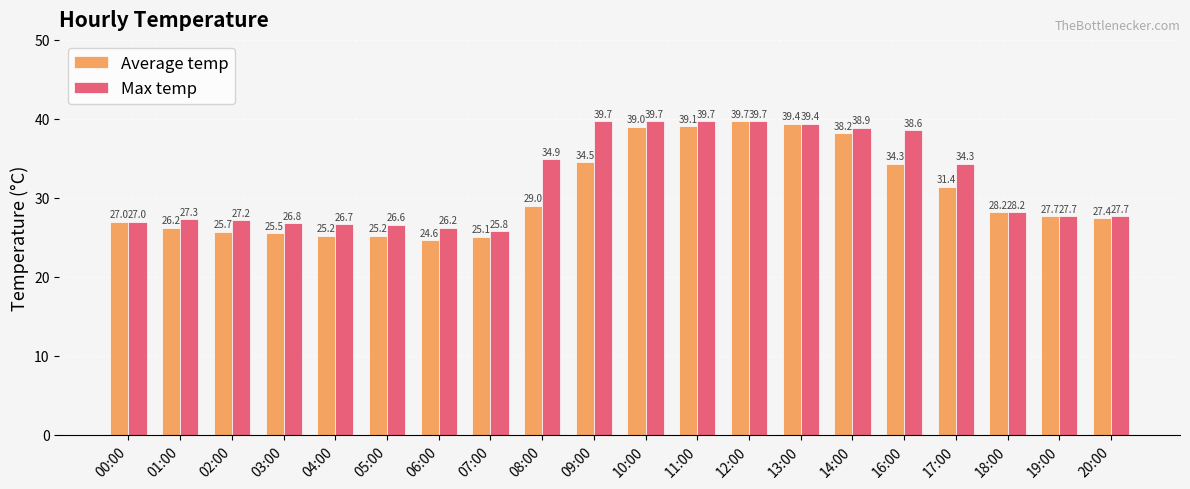

Rank the series by their average value, from lowest to highest.

Average temp, Max temp